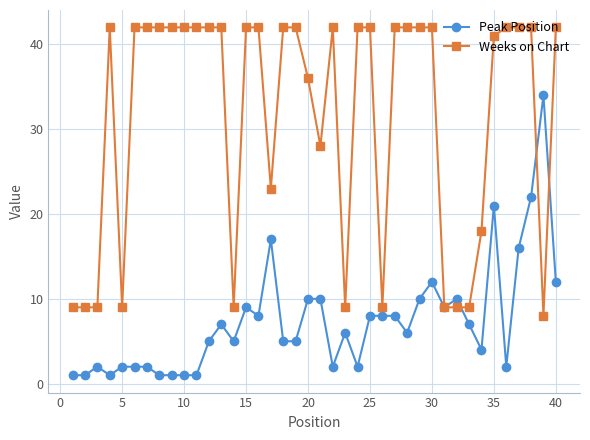

True or false: Weeks on Chart and Peak Position cross at least once.

True